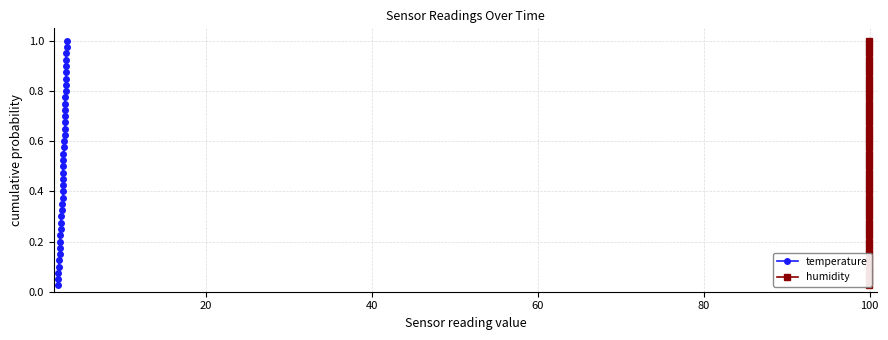

True or false: temperature and humidity cross at least once.

False